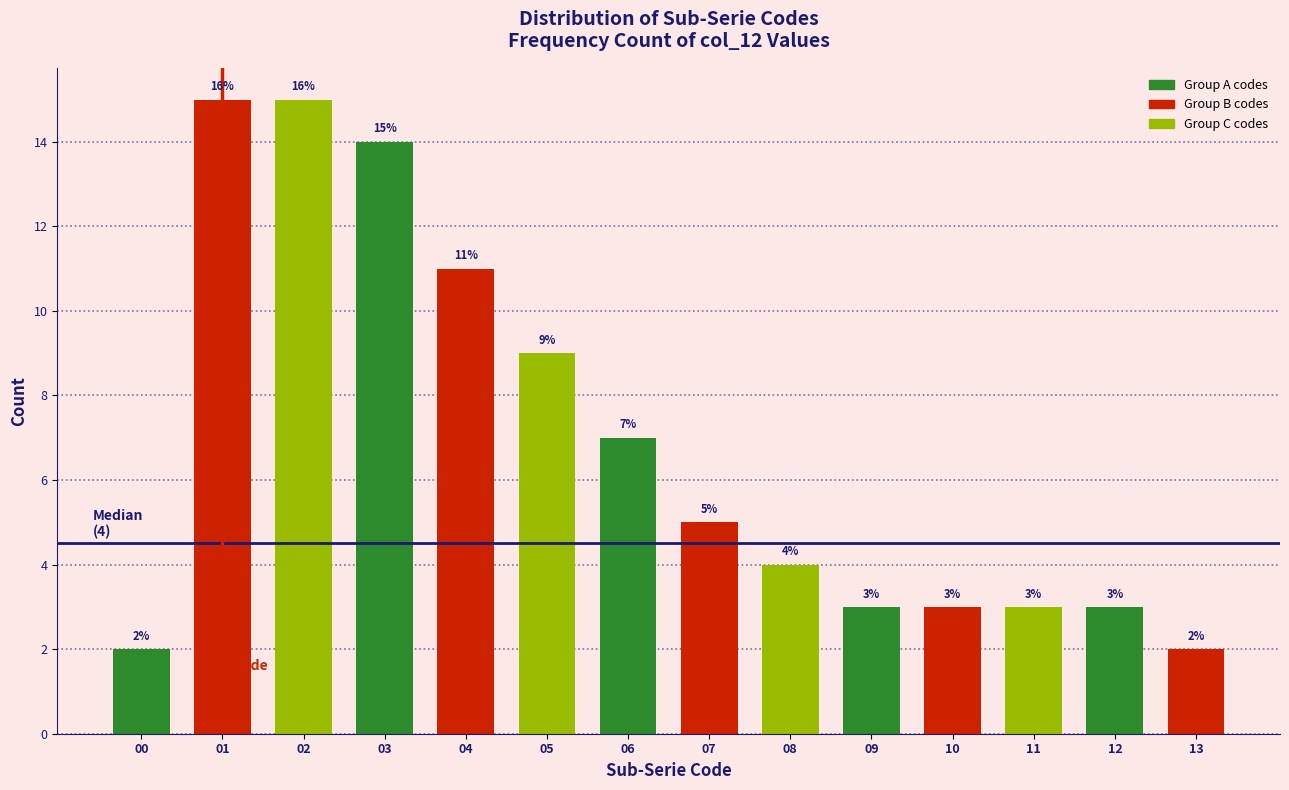

Reading left to right, list all the values displayed in this chart.

2	15	15	14	11	9	7	5	4	3	3	3	3	2